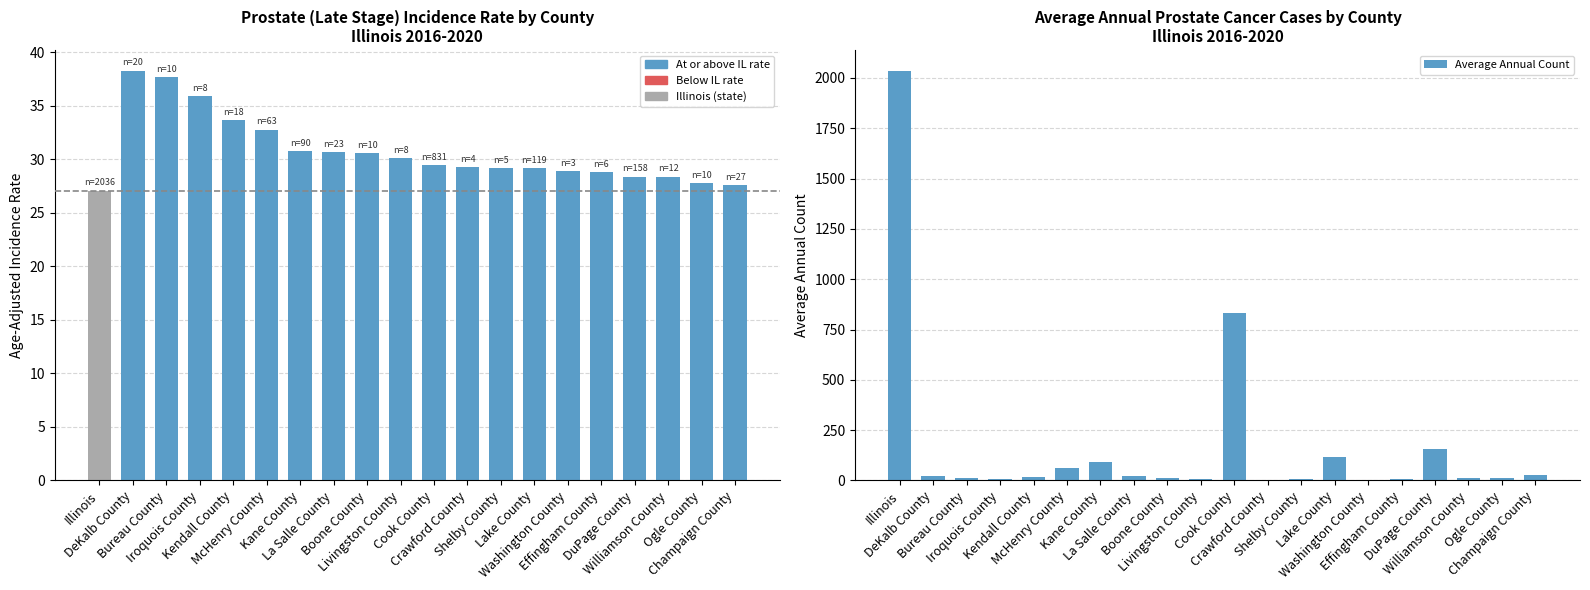

What is the value of the Average Annual Count bar at the 9th from the left?

10.0